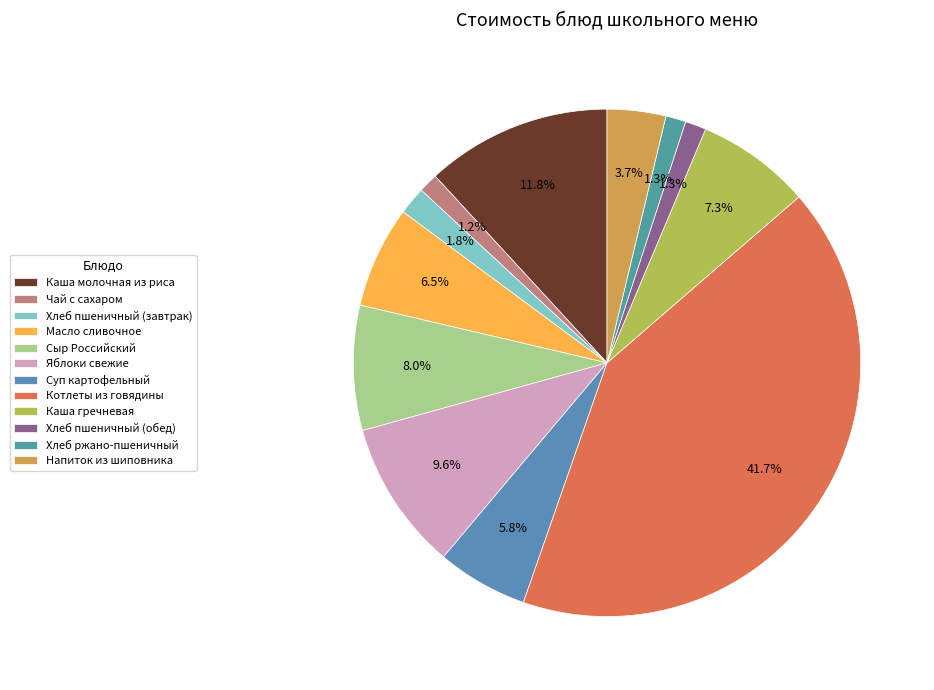

Which slice is the smallest?

Чай с сахаром